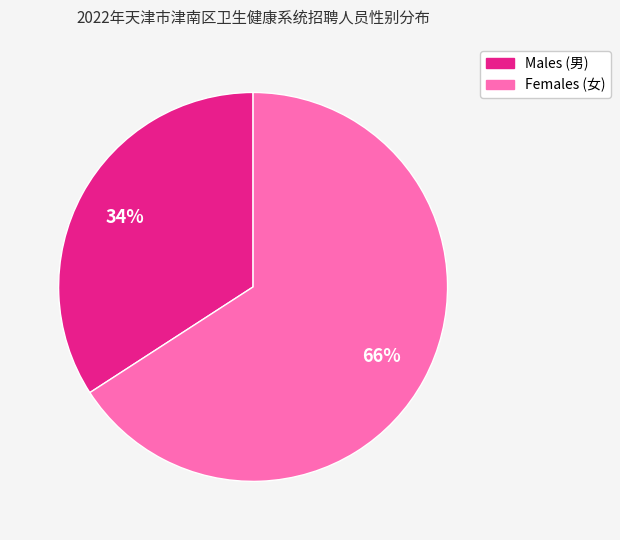

Which slice is the smallest?

Males (男)